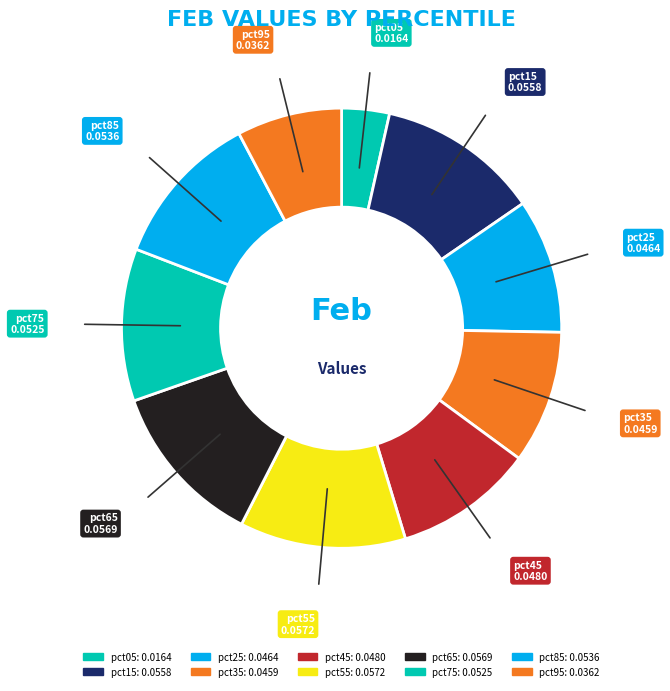

Which category has the smallest portion of the pie?

pct05